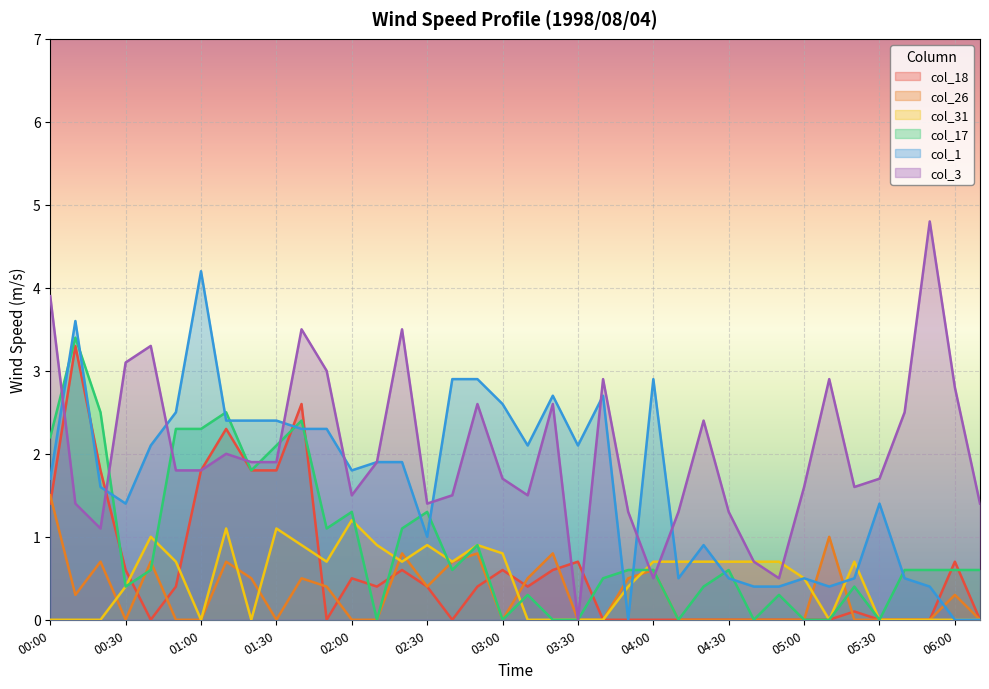

What is the difference between the second highest and minimum values in the col_26 series?

1.0